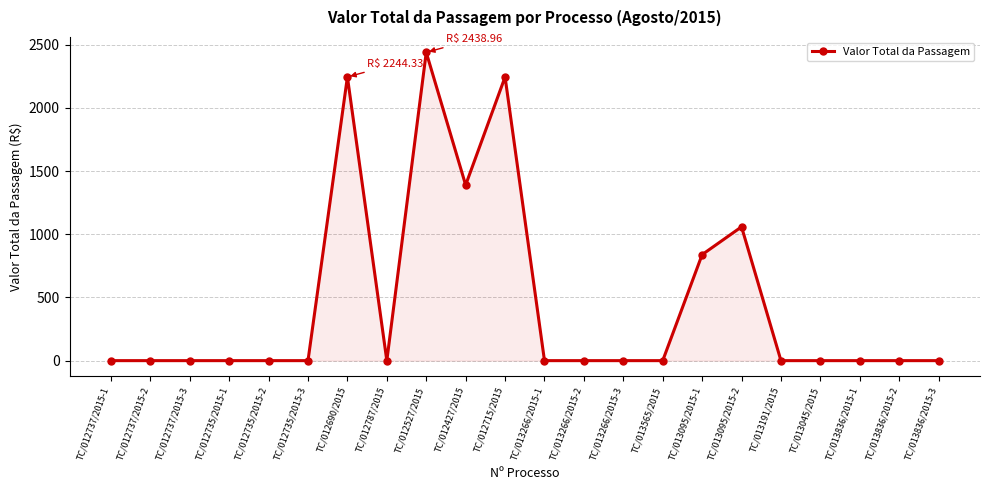

What is the label of the 2nd point from the left?

TC/012737/2015-2